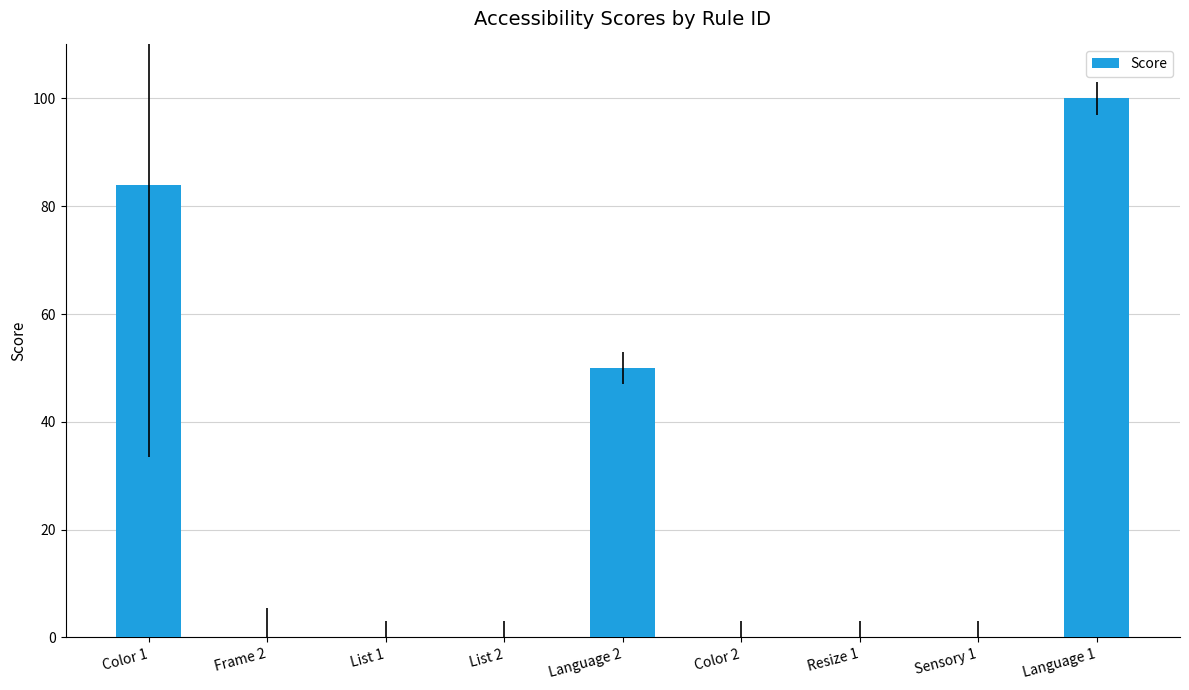

Reading right to left, transcribe all the data shown in this chart.

100	0	0	0	50	0	0	0	84